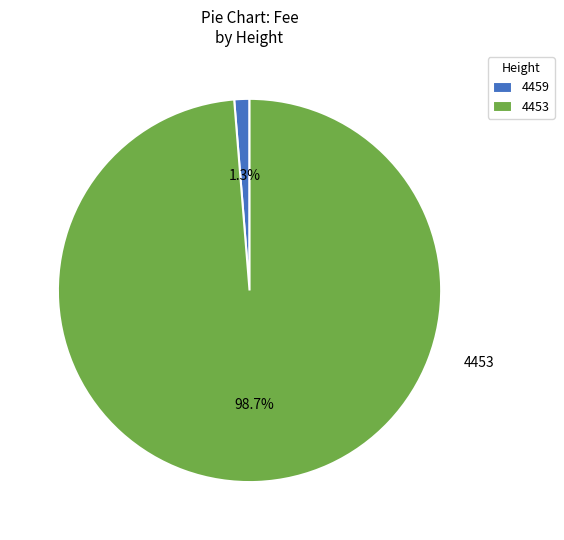

Which category accounts for the majority?

4453